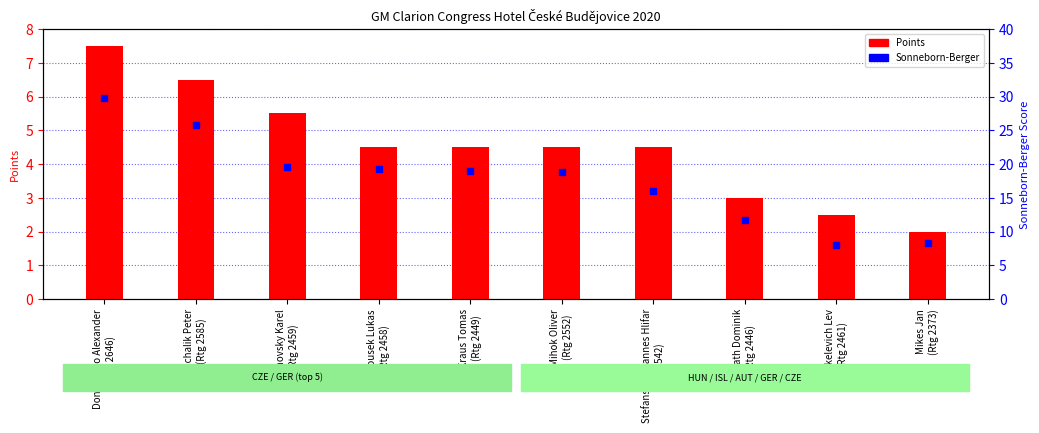

What is the total value across all series at Michalik Peter
(Rtg 2585)?

32.2